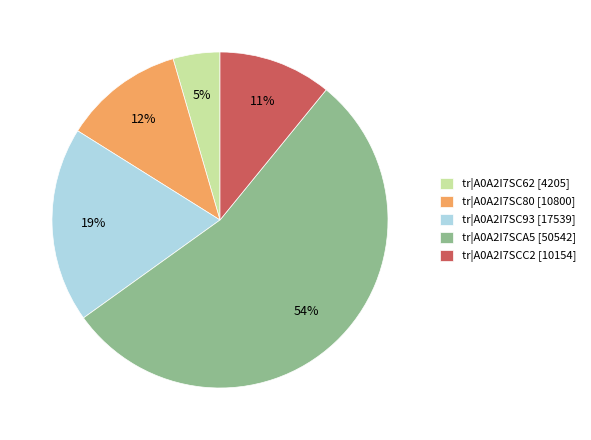

To the nearest percent, what is the difference between the tr|A0A2I7SCA5 [50542] and tr|A0A2I7SC93 [17539] slice percentages?

35%